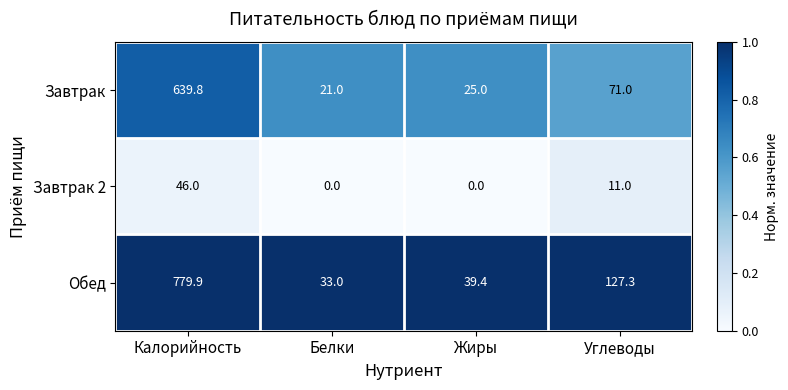

List the series in order of their peak value, highest first.

Обед, Завтрак, Завтрак 2